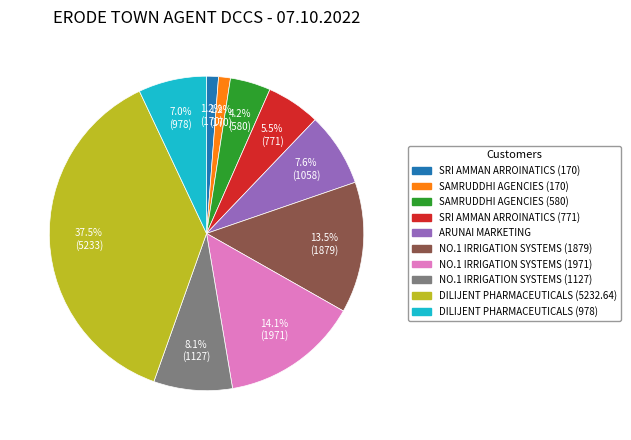

Does SRI AMMAN ARROINATICS (170) represent more than half of the total?

No